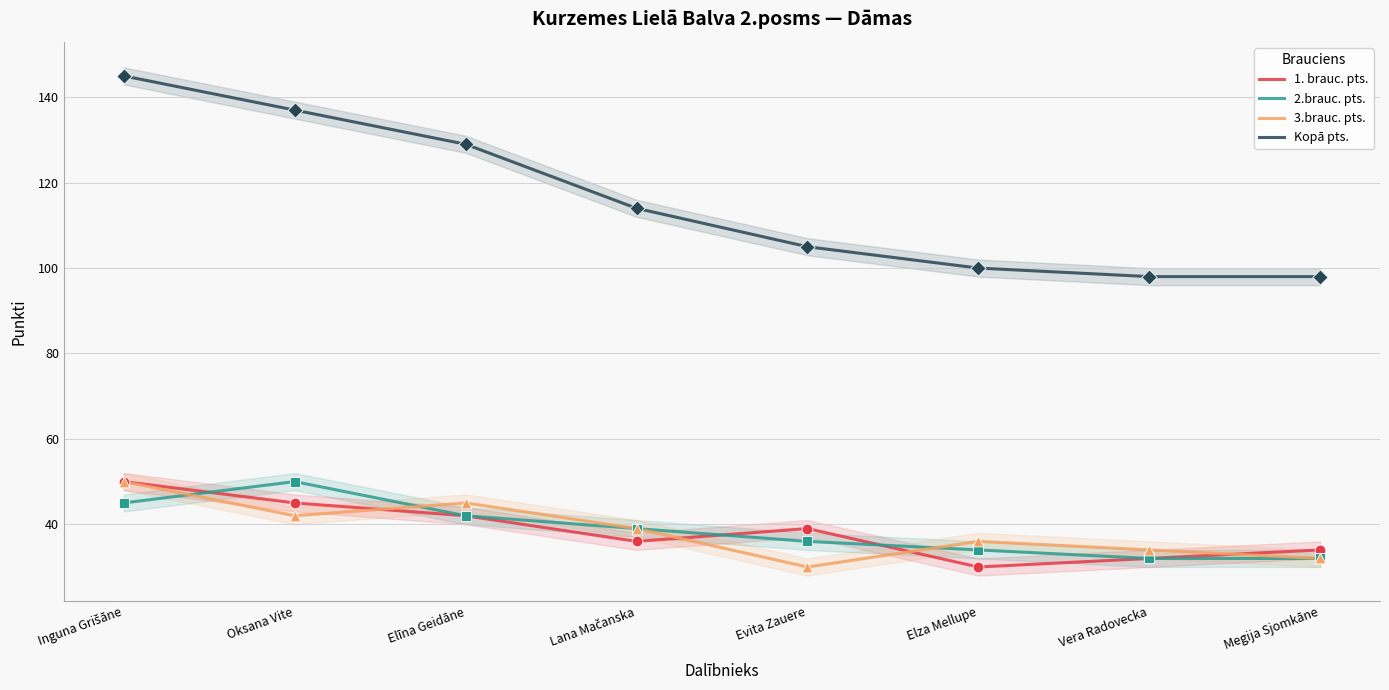

Which series has the largest total across all categories?

Kopā pts.